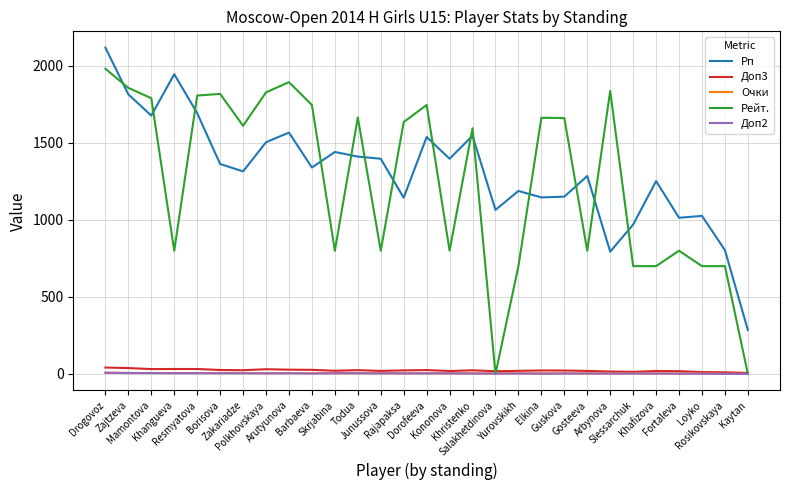

How many times do Рейт. and Рп cross each other?

14